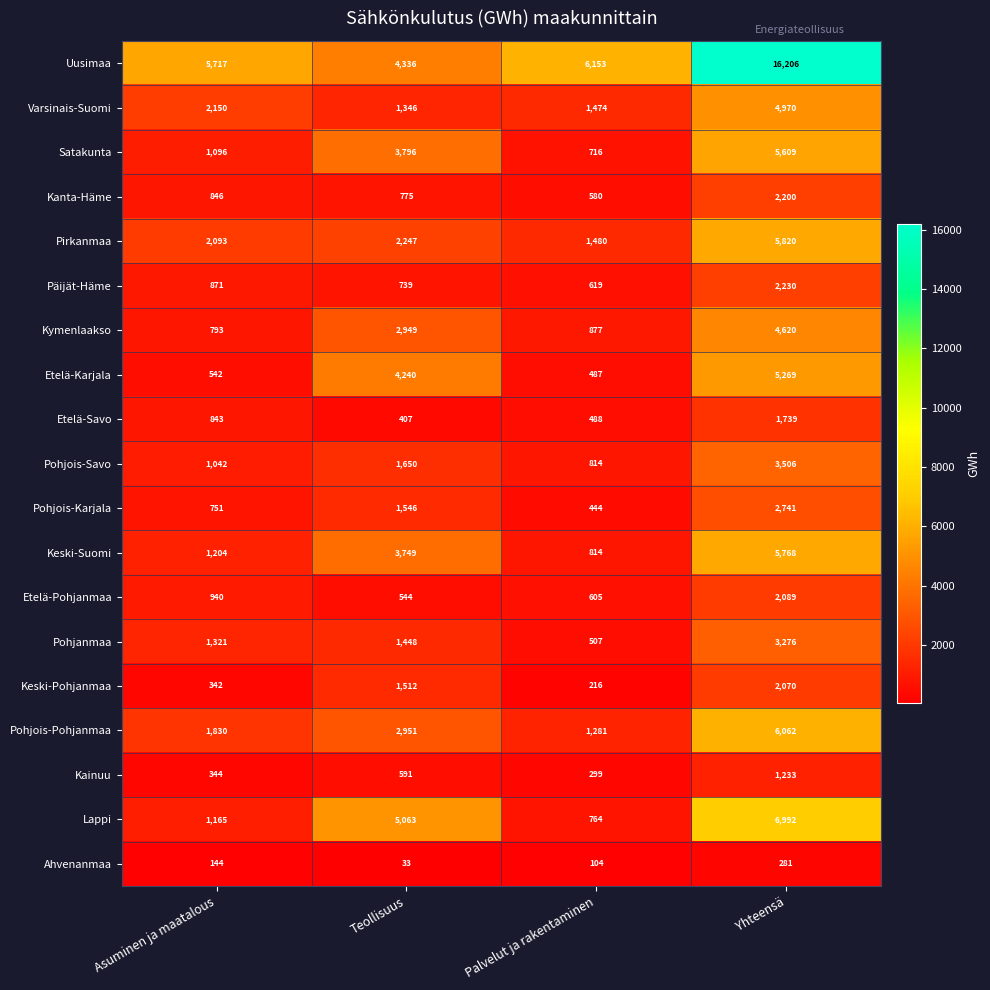

Is it true that Satakunta equals 3796 at Teollisuus?

True